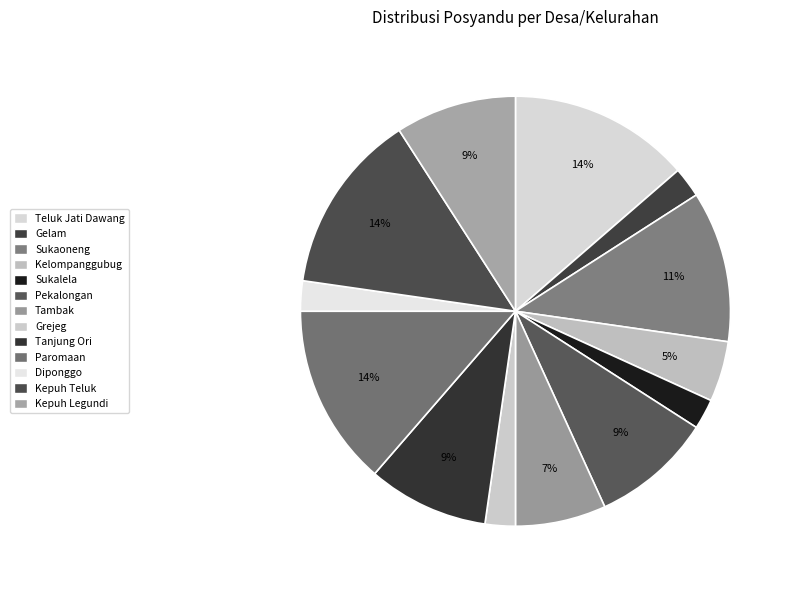

To the nearest percent, what is the difference between the Sukalela and Kepuh Legundi slice percentages?

7%